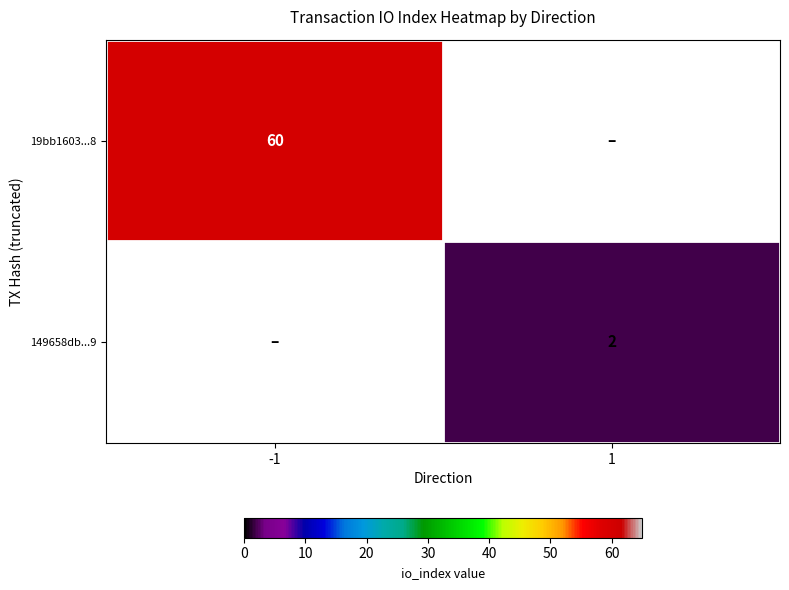

True or false: 19bb1603...8 has a value of 89 at -1.

False